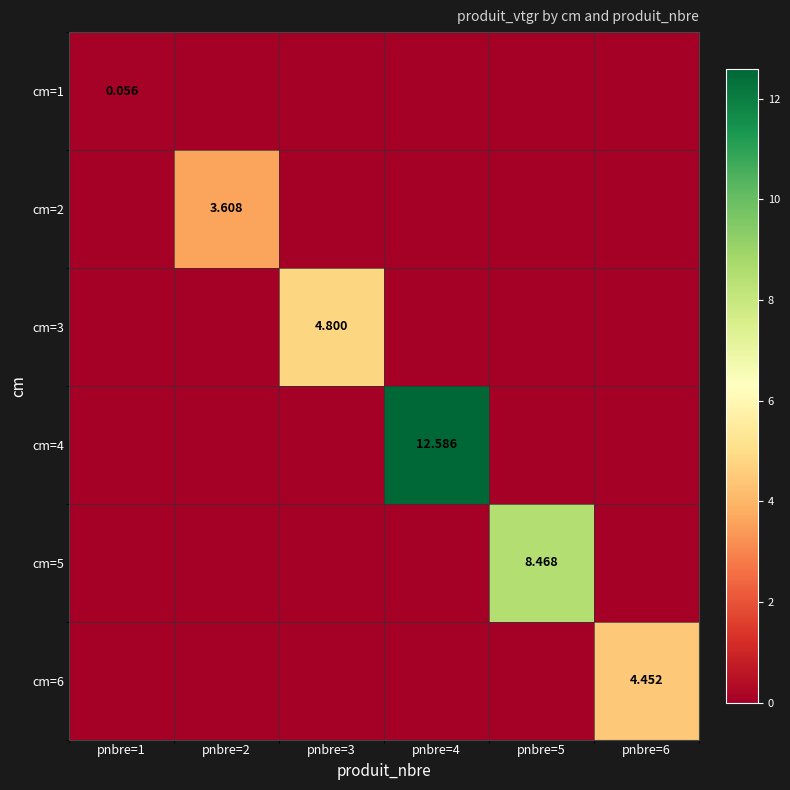

Which series has the largest range (max minus min)?

cm=4